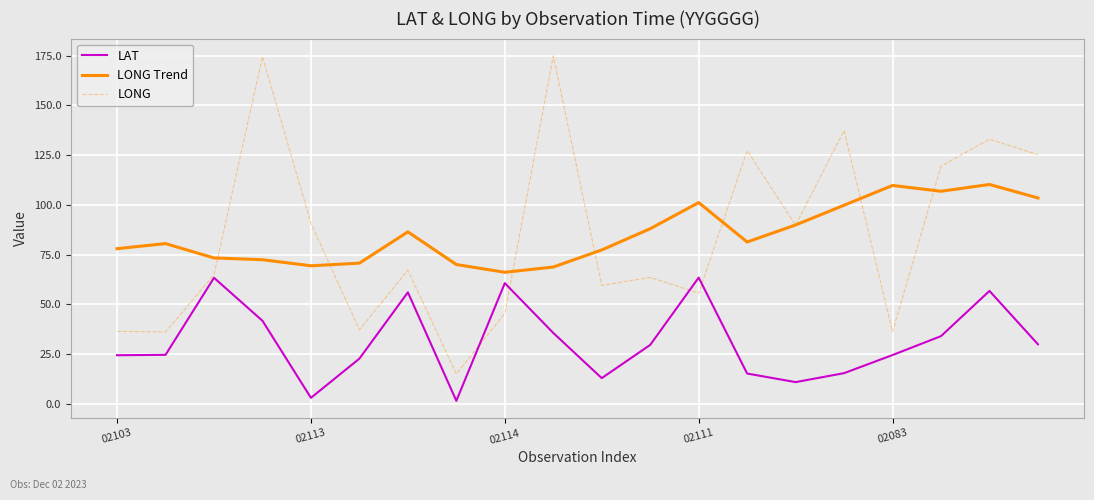

True or false: LAT and LONG cross at least once.

True